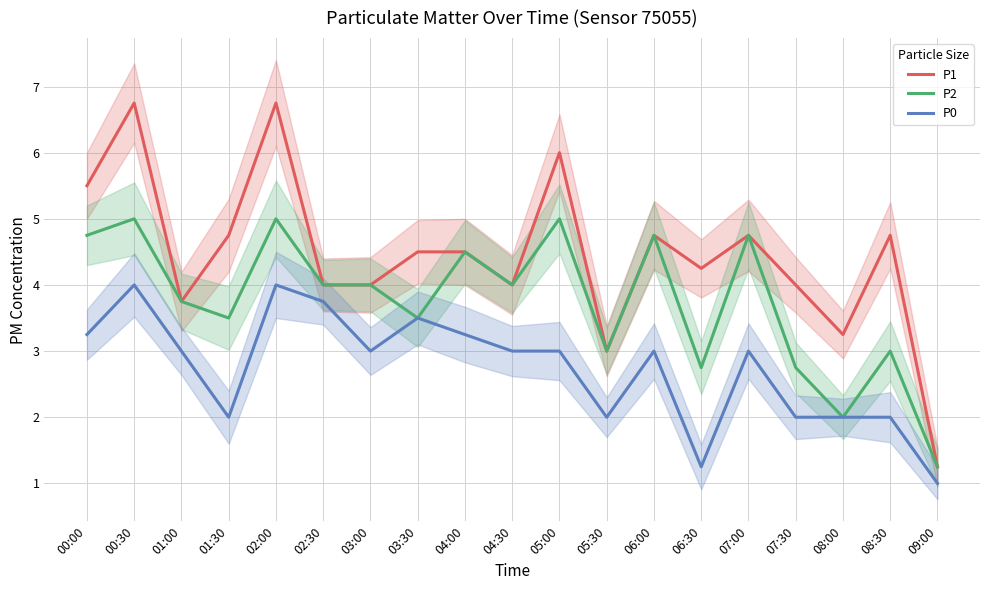

What is the total value across all series at 03:30?

11.5